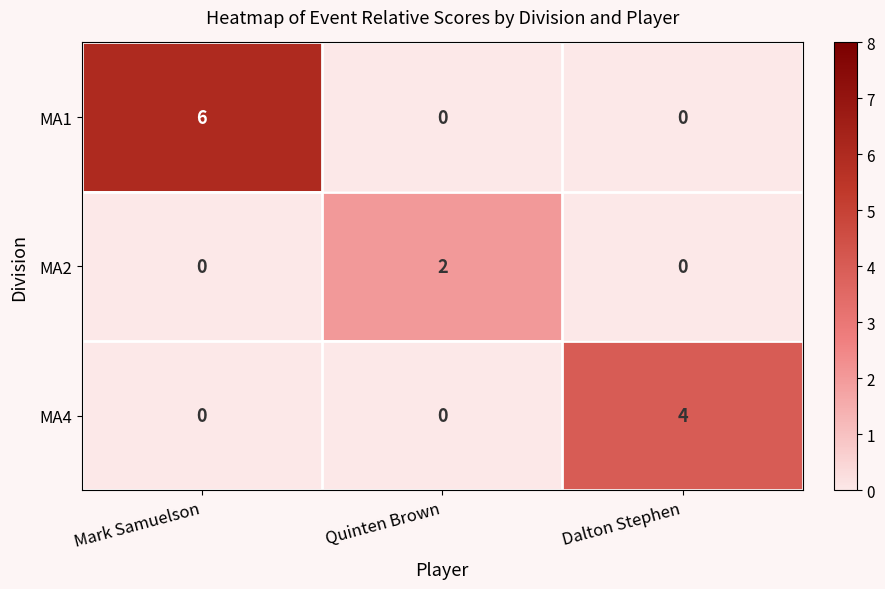

Is it true that MA2 equals 1 at Mark Samuelson?

False